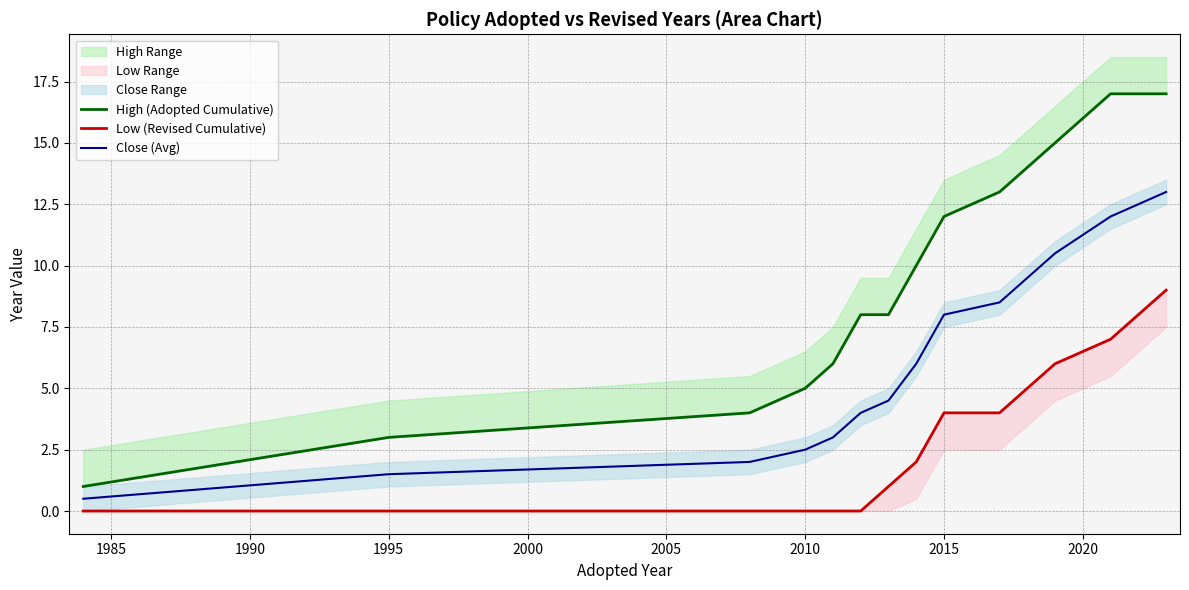

At how many categories does at least one series exceed 6?

8